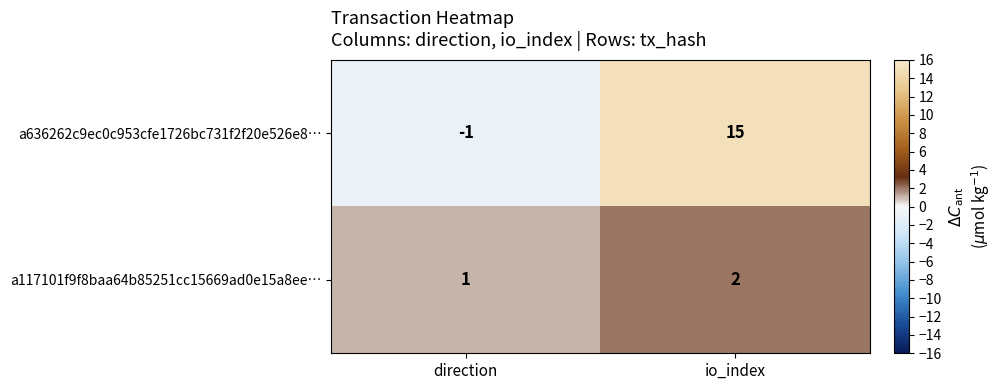

What is the total value across all series at io_index?

17